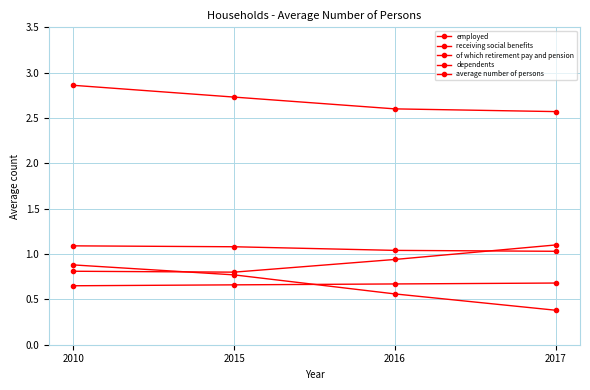

Reading right to left, transcribe all the data shown in this chart.

employed: 2017=1.0	2016=1.0	2015=1.1	2010=1.1
receiving social benefits: 2017=1.1	2016=0.9	2015=0.8	2010=0.8
of which retirement pay and pension: 2017=0.7	2016=0.7	2015=0.7	2010=0.7
dependents: 2017=0.4	2016=0.6	2015=0.8	2010=0.9
average number of persons: 2017=2.6	2016=2.6	2015=2.7	2010=2.9